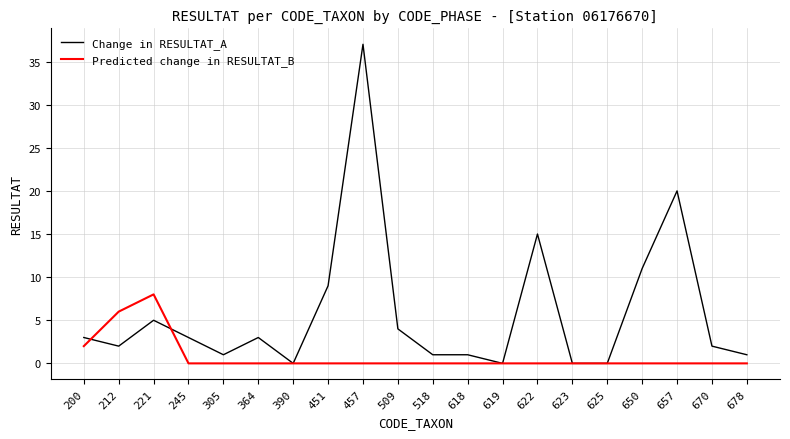

Reading left to right, list all the values displayed in this chart.

Change in RESULTAT_A: 200=3	212=2	221=5	245=3	305=1	364=3	390=0	451=9	457=37	509=4	518=1	618=1	619=0	622=15	623=0	625=0	650=11	657=20	670=2	678=1
Predicted change in RESULTAT_B: 200=2	212=6	221=8	245=0	305=0	364=0	390=0	451=0	457=0	509=0	518=0	618=0	619=0	622=0	623=0	625=0	650=0	657=0	670=0	678=0